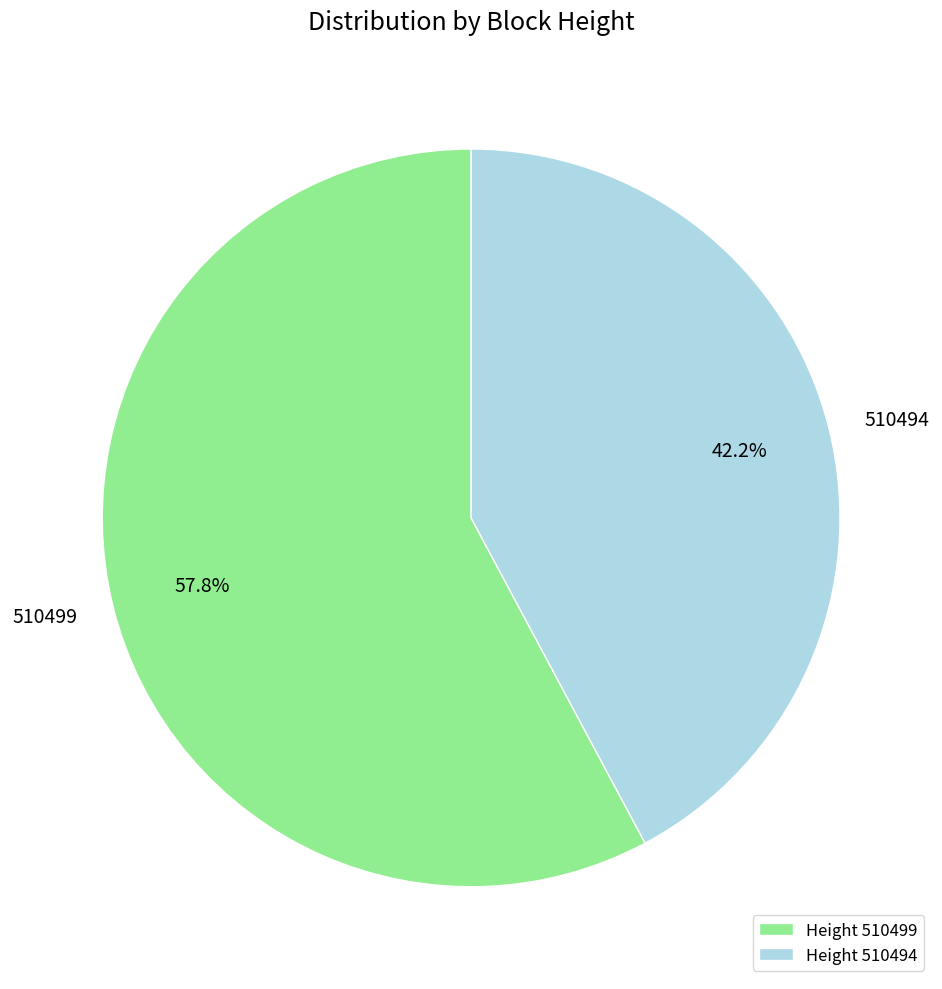

What percentage is the 510499 slice, to the nearest percent?

58%